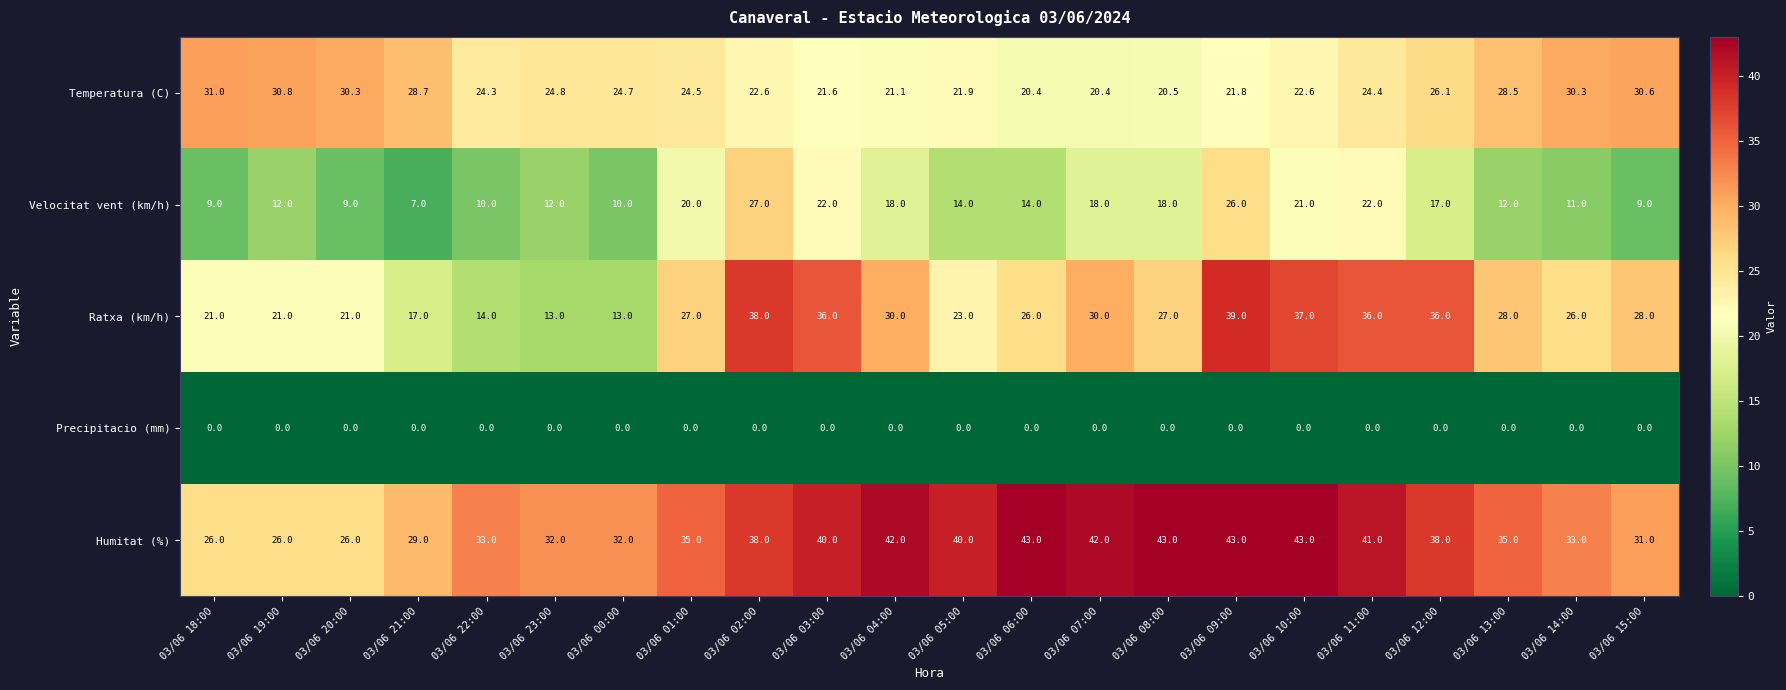

Where does the Velocitat vent (km/h) series first go above 14?

03/06 01:00